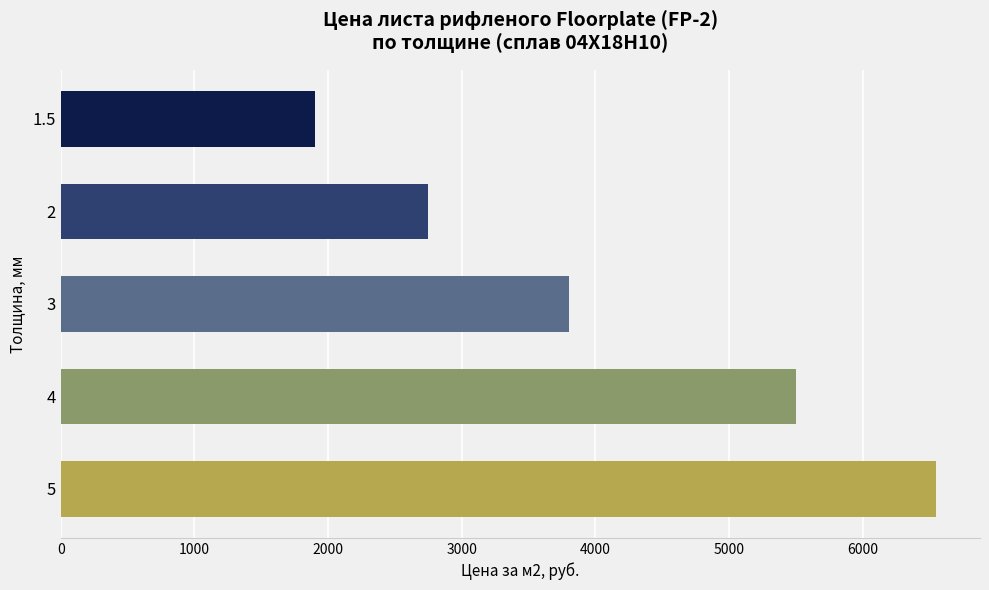

Count the values in the range 2750 to 5500.

3